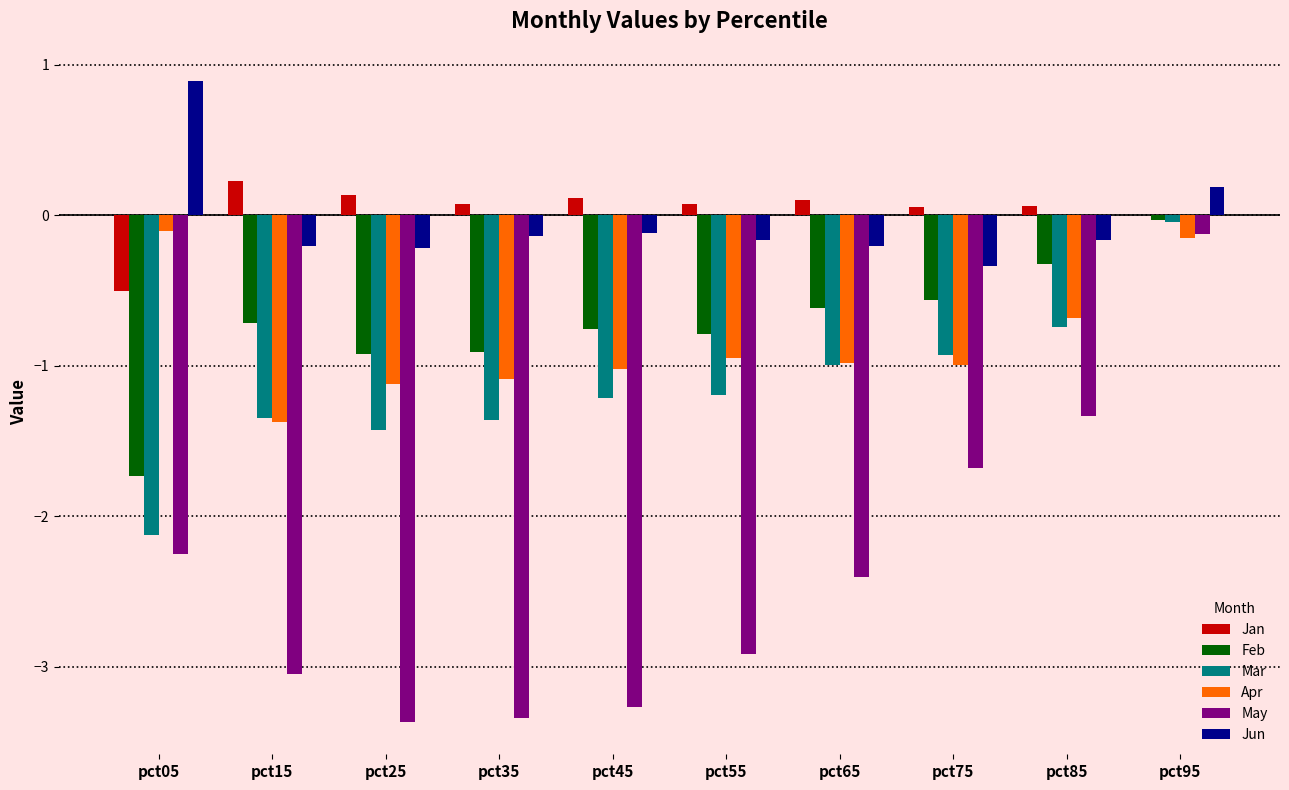

What is the total value across all series at pct55?

-5.9